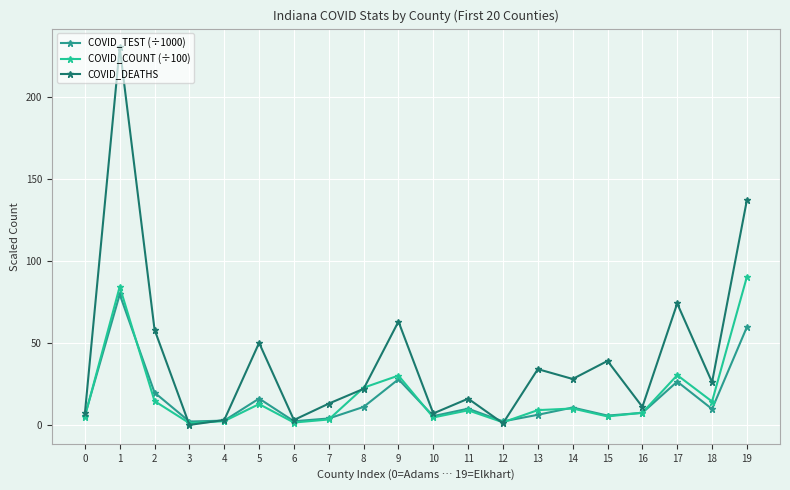

The COVID_TEST (÷1000) series shows 26.4 at 17. True or false?

True